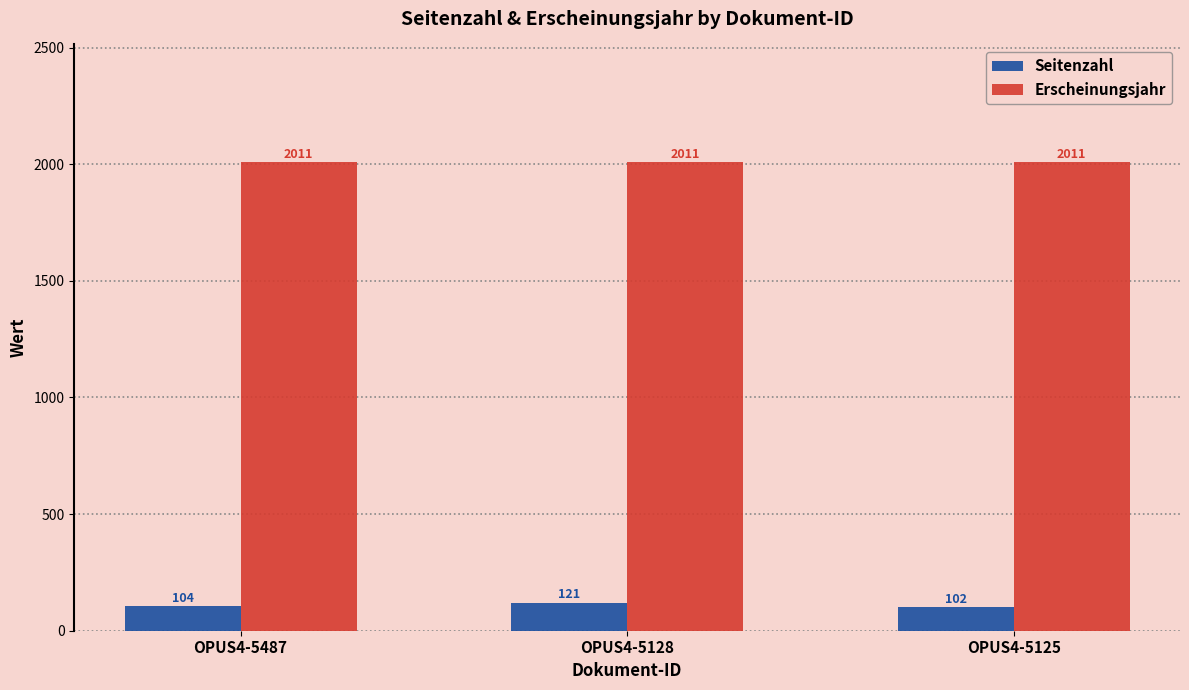

Reading right to left, list all the values displayed in this chart.

Seitenzahl: OPUS4-5125=102	OPUS4-5128=121	OPUS4-5487=104
Erscheinungsjahr: OPUS4-5125=2011	OPUS4-5128=2011	OPUS4-5487=2011